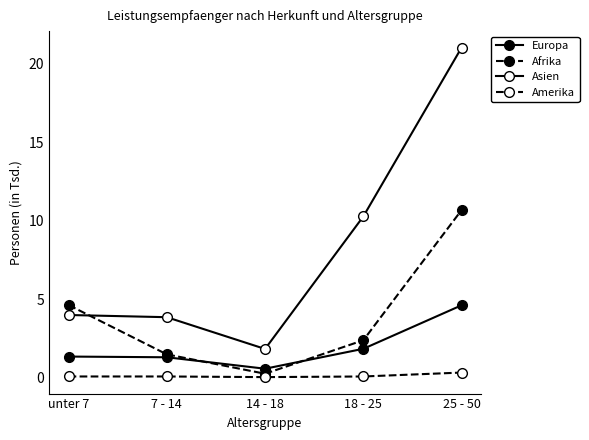

Does the chart have visible grid lines?

No